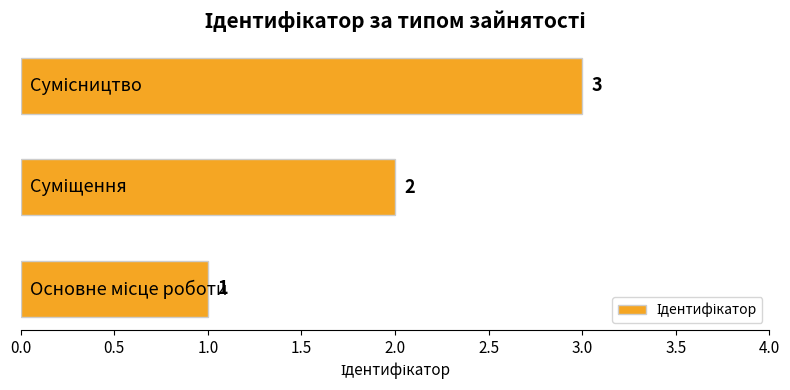

How many values are between 1 and 3?

3